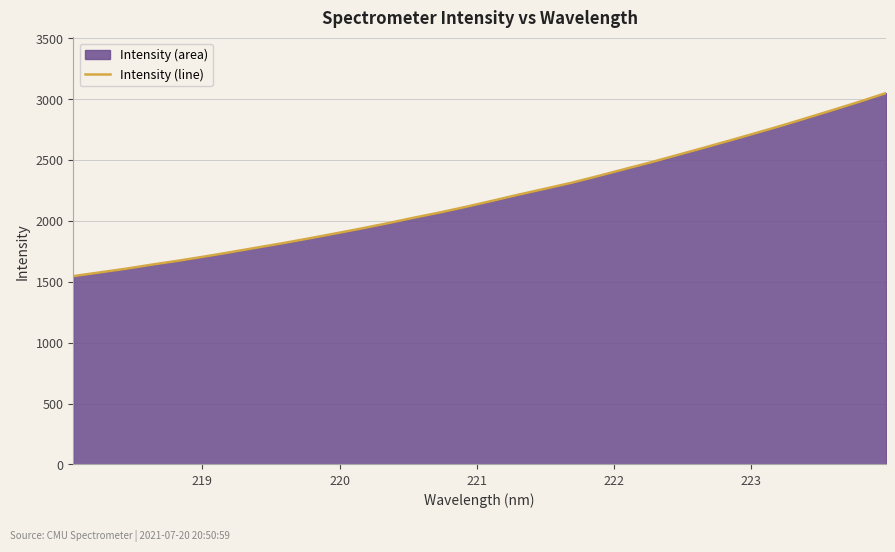

How many lines are shown in the chart?

1